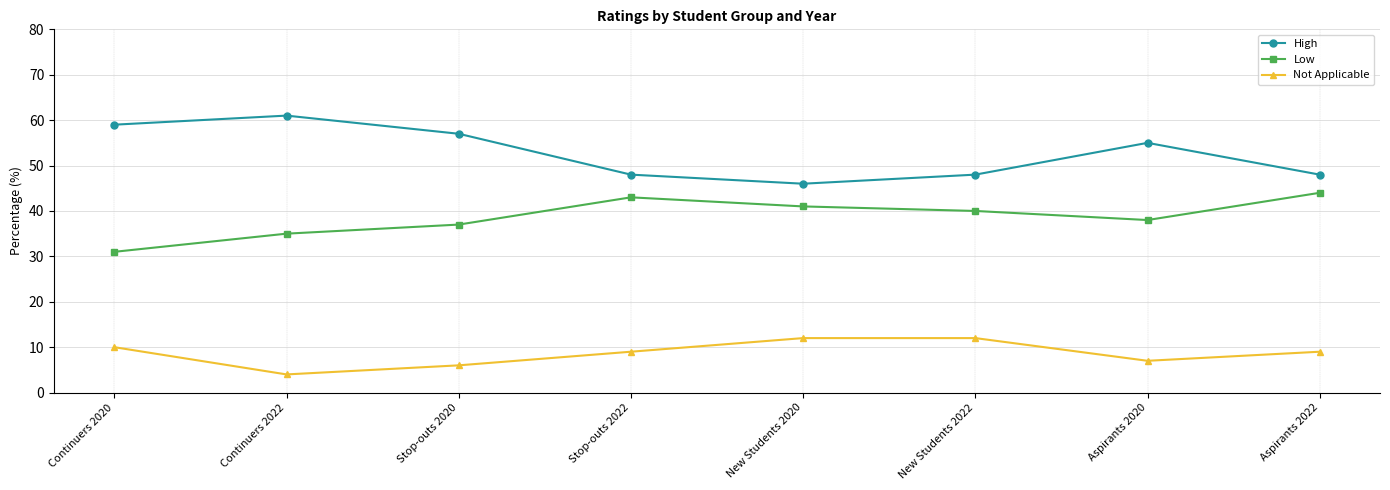

Between Continuers 2022 and New Students 2022, which series saw the biggest shift?

High